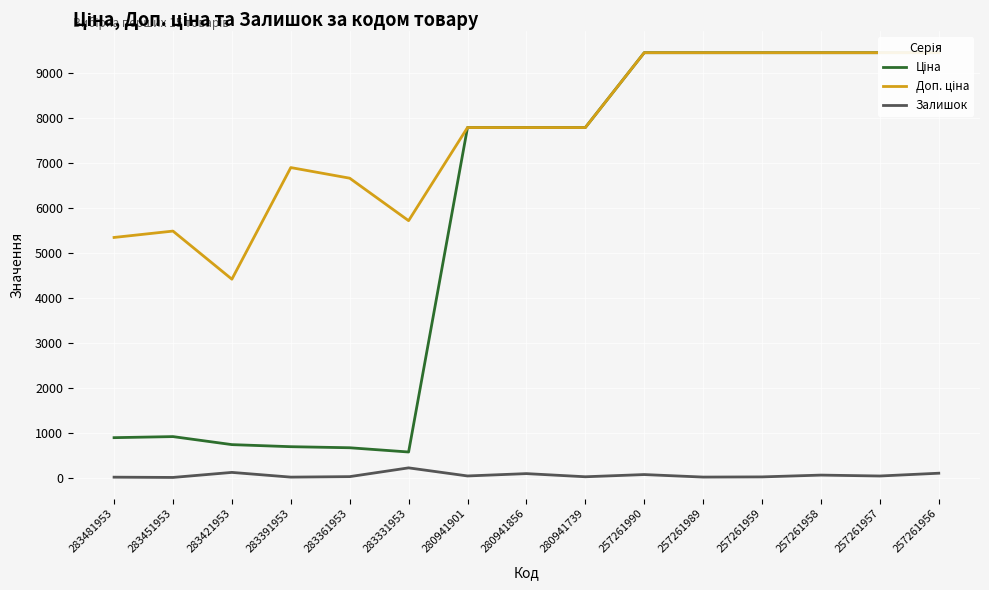

What is the value of the Ціна point at the 12th from the left?

9458.9